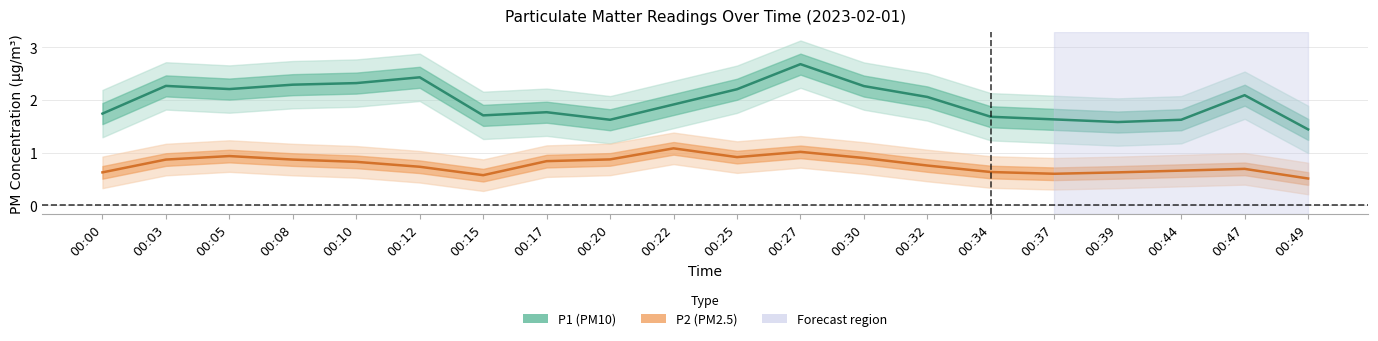

Where is P1 nearest to the value 2?

00:32